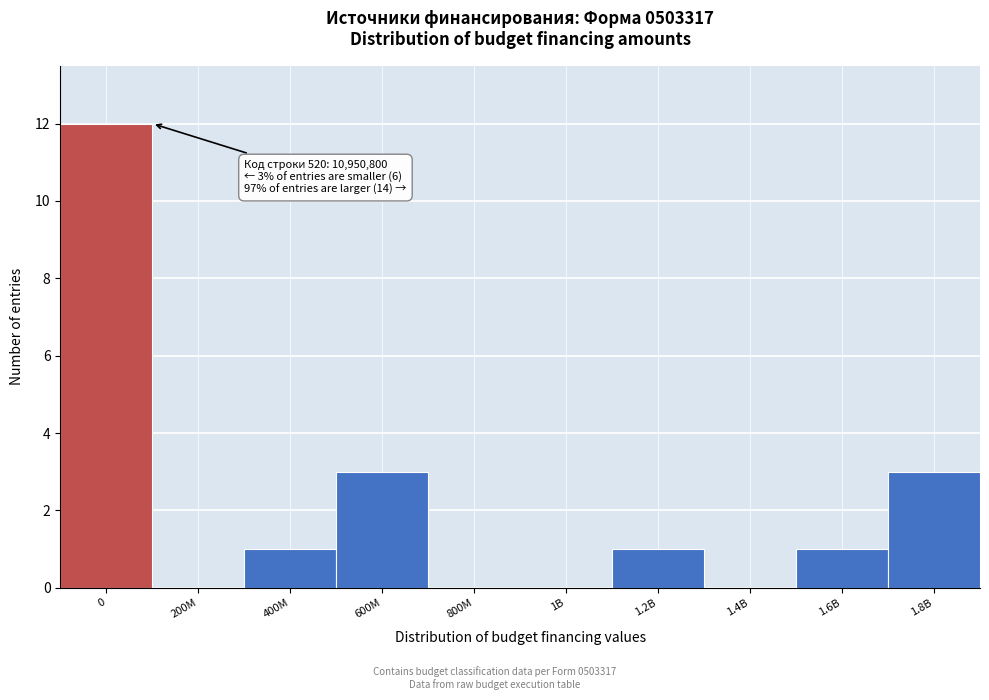

Reading left to right, transcribe all the data shown in this chart.

0=12	200M=0	400M=1	600M=3	800M=0	1B=0	1.2B=1	1.4B=0	1.6B=1	1.8B=3